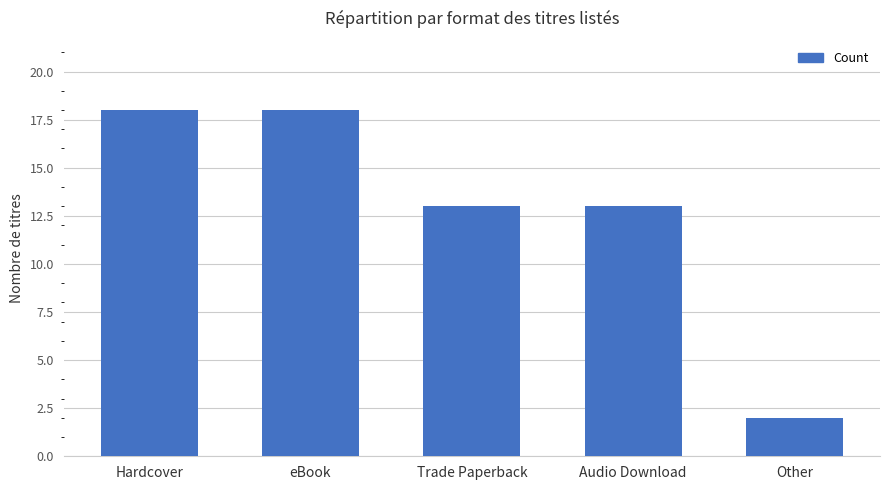

True or false: the data shows 18 at eBook.

True